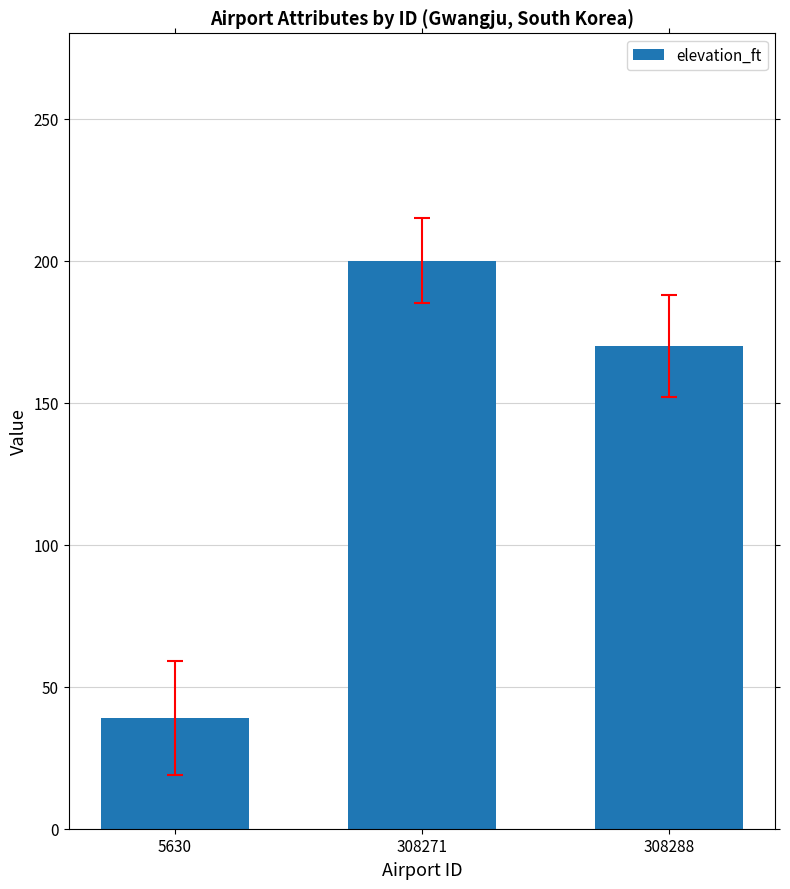

True or false: the data shows 170 at 308288.

True